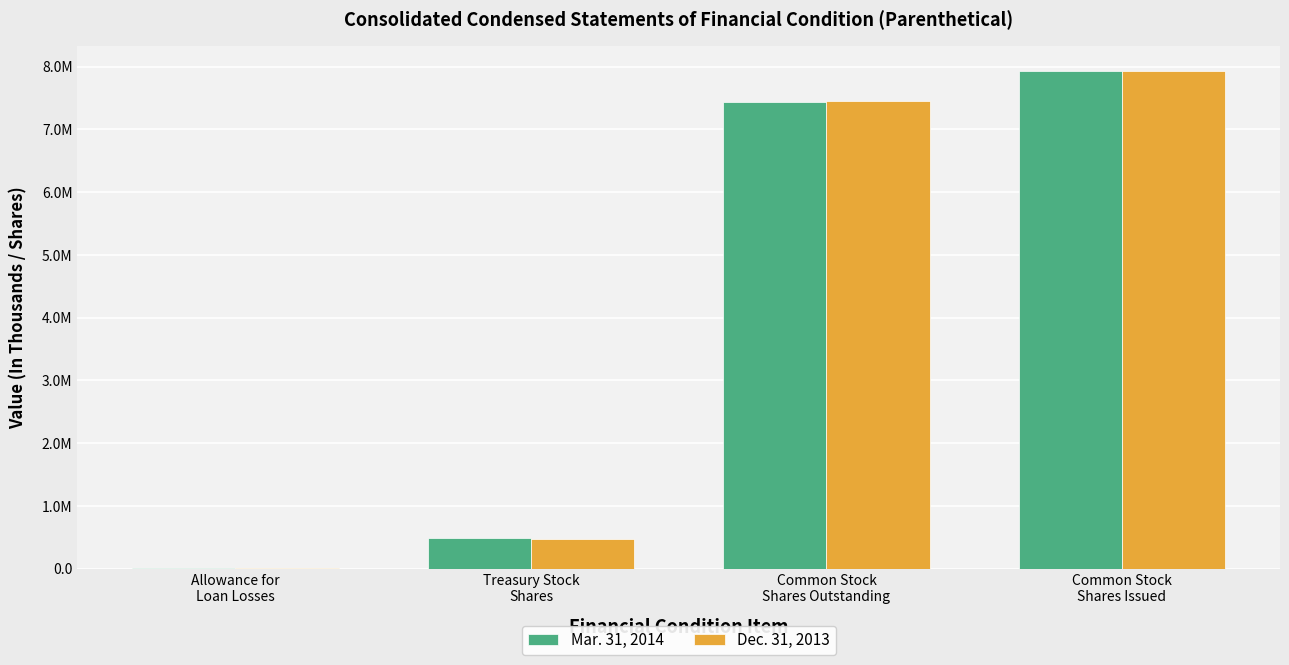

Is the value of Mar. 31, 2014 at Common Stock
Shares Outstanding greater than the value of Dec. 31, 2013 at Common Stock
Shares Issued?

No